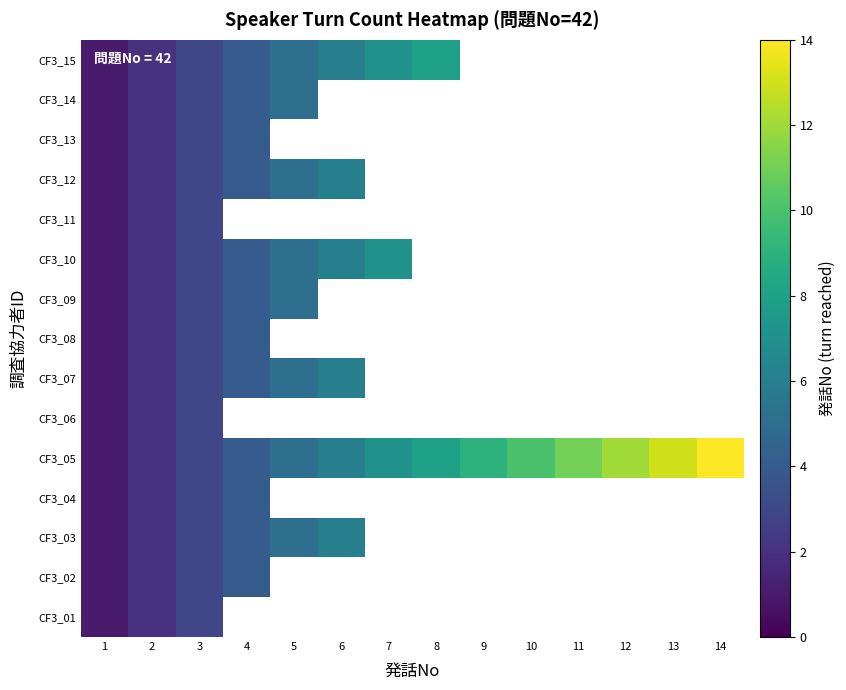

At which label does CF3_11 reach its peak?

3